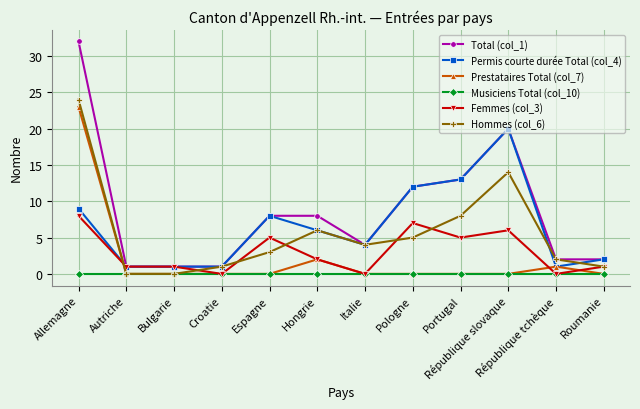

How many categories are shown in the chart?

12